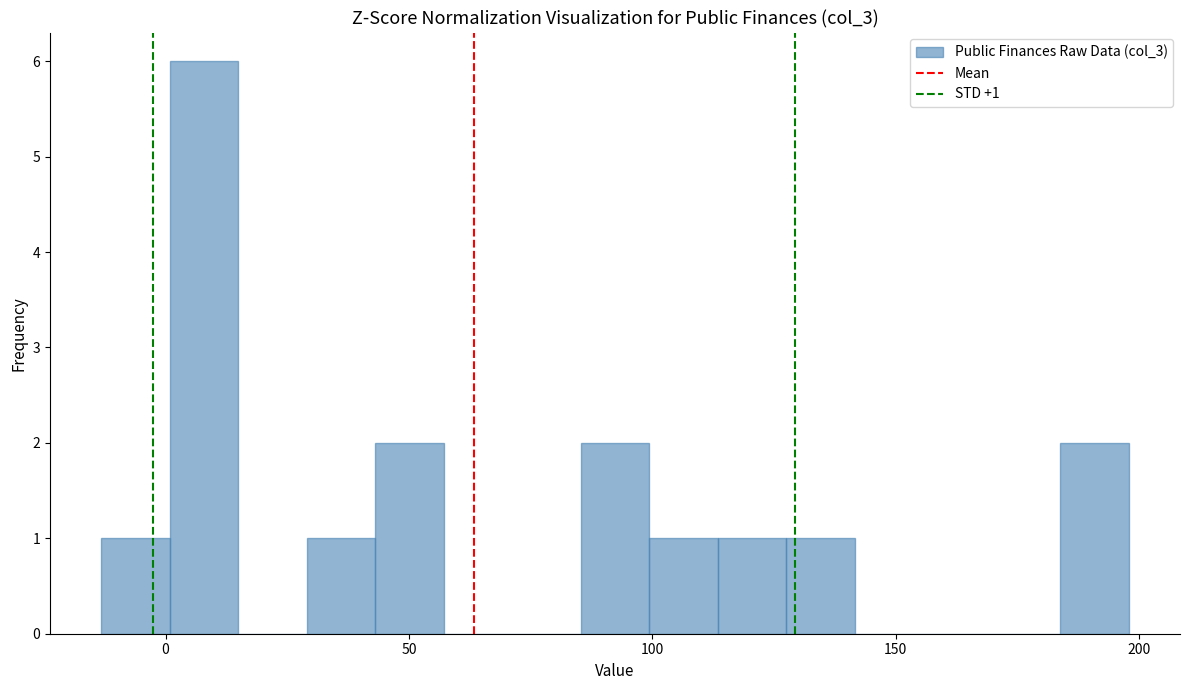

Read against the x-axis, roughly where is the centre of the tallest bar?

10